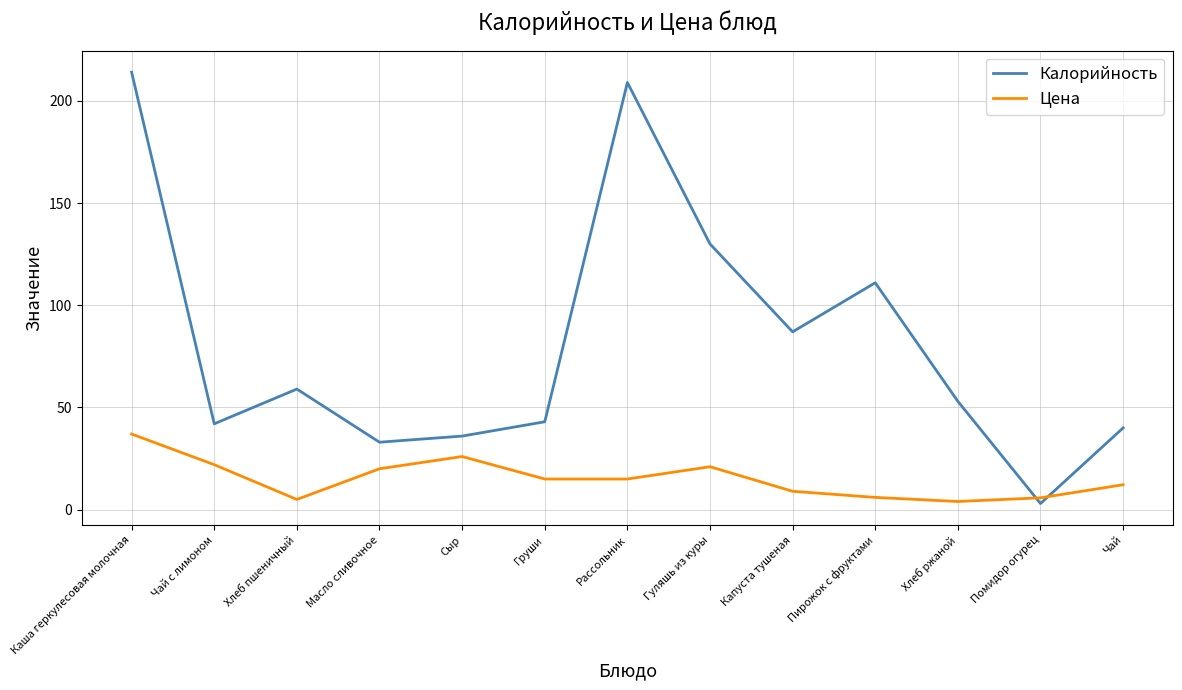

What position from the left is Рассольник?

7